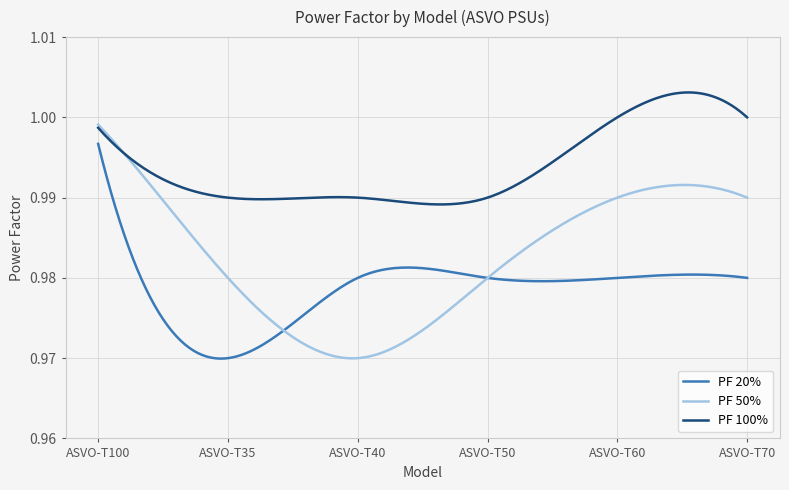

How many series are shown in this chart?

3